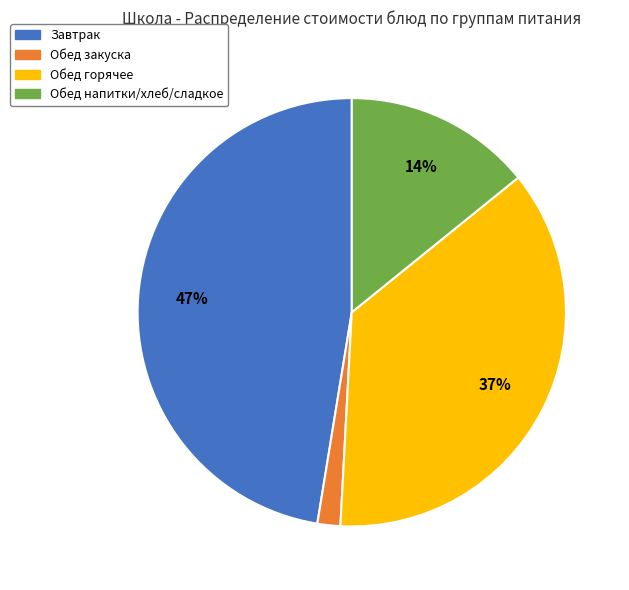

Is there any slice that represents more than half of the pie?

No